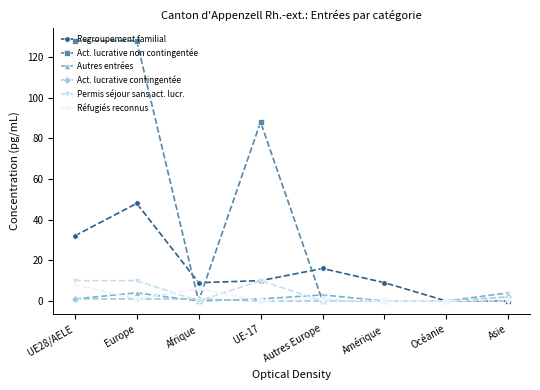

How many lines are shown in the chart?

6